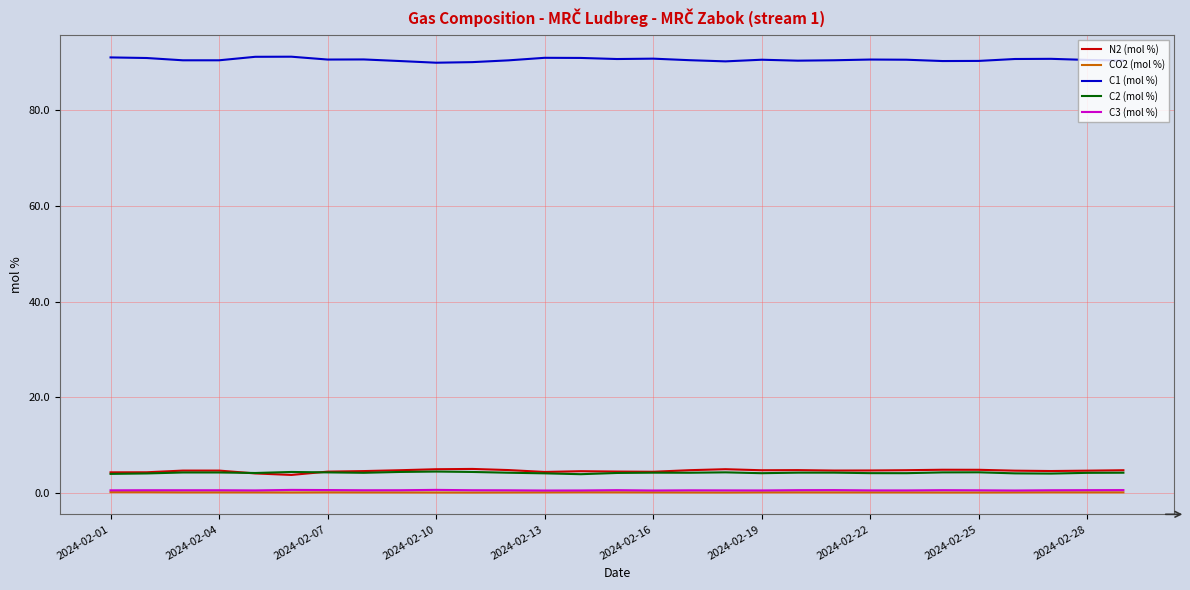

True or false: C3 (mol %) and N2 (mol %) cross at least once.

False